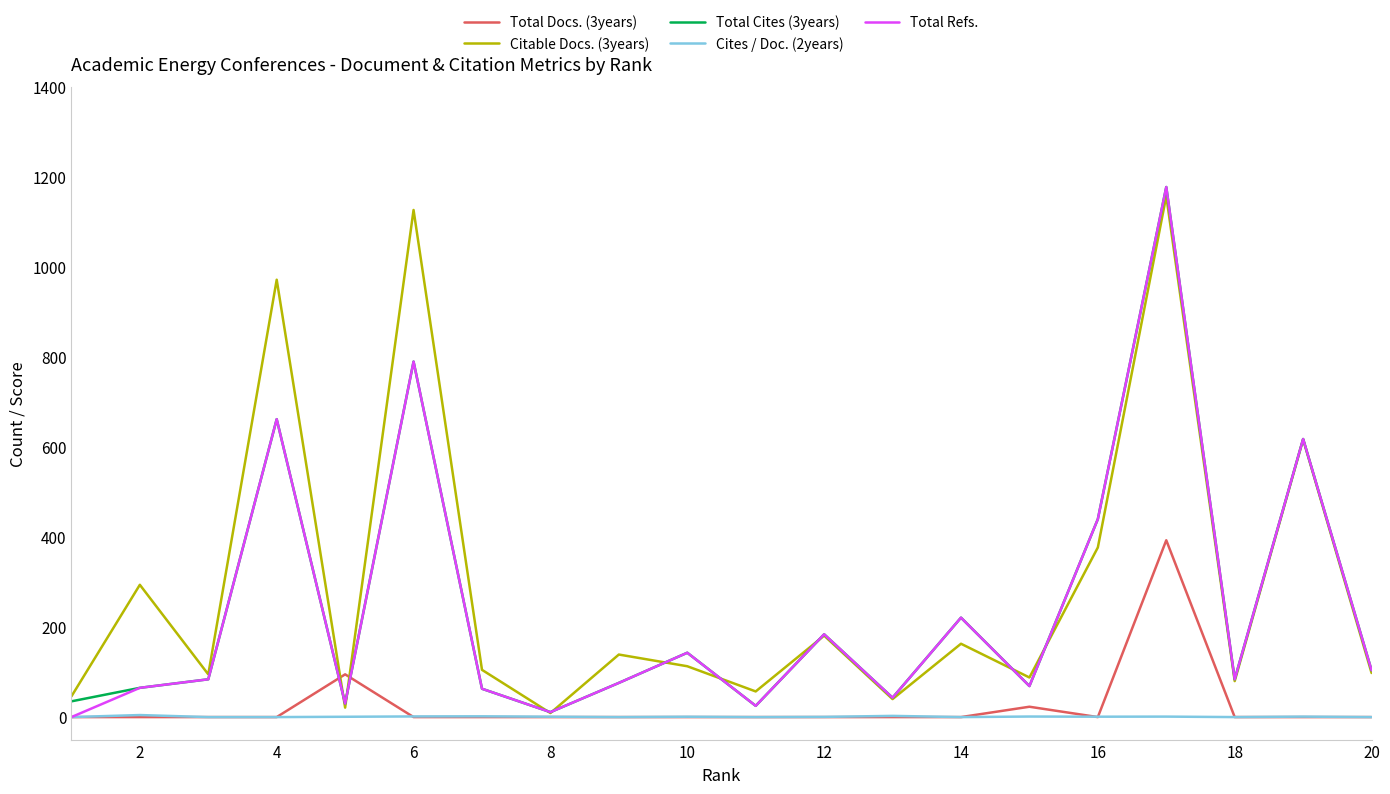

What is the greatest value displayed?

1178.0